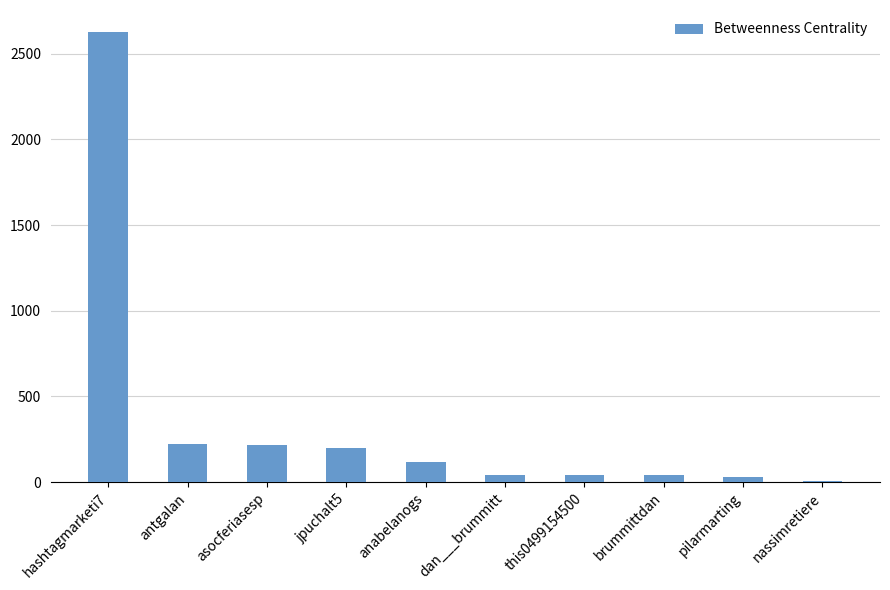

What is the ratio of the value at asocferiasesp to the value at this0499154500?

4.9